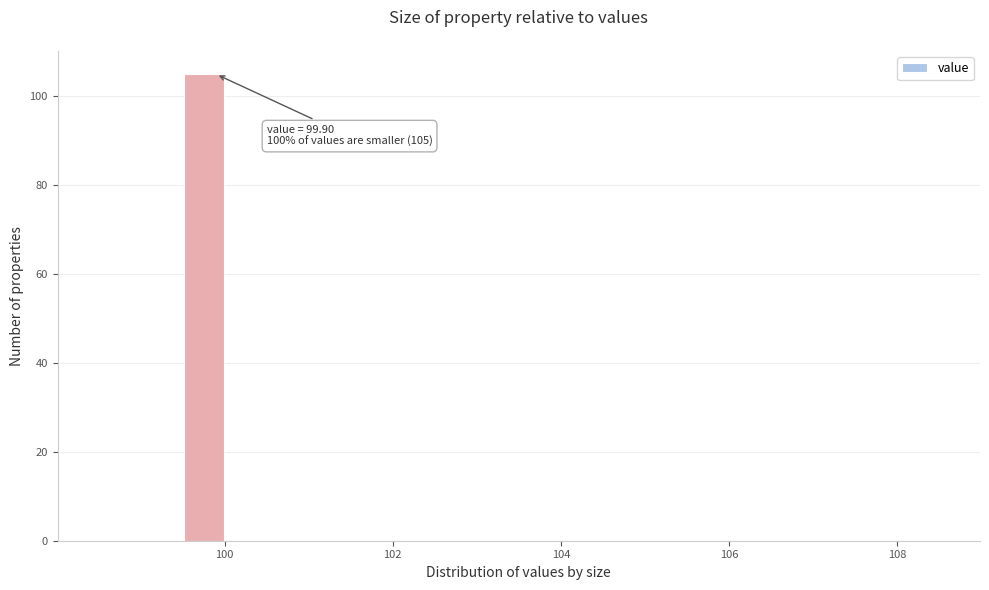

Read against the x-axis, roughly where is the centre of the tallest bar?

99.8